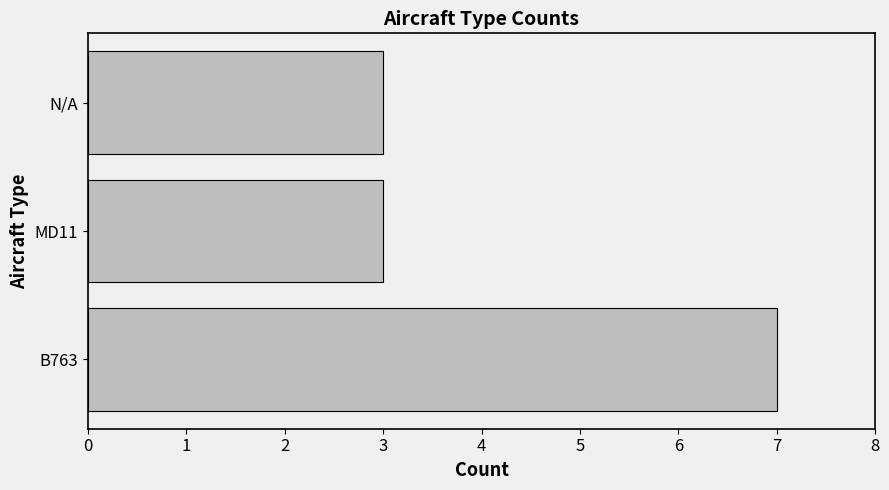

Approximately how many times larger is the value at B763 compared to MD11?

2.3